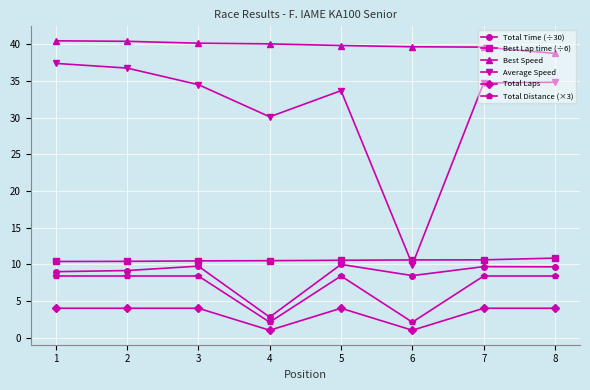

What is the average value of the Best Speed series?

39.9